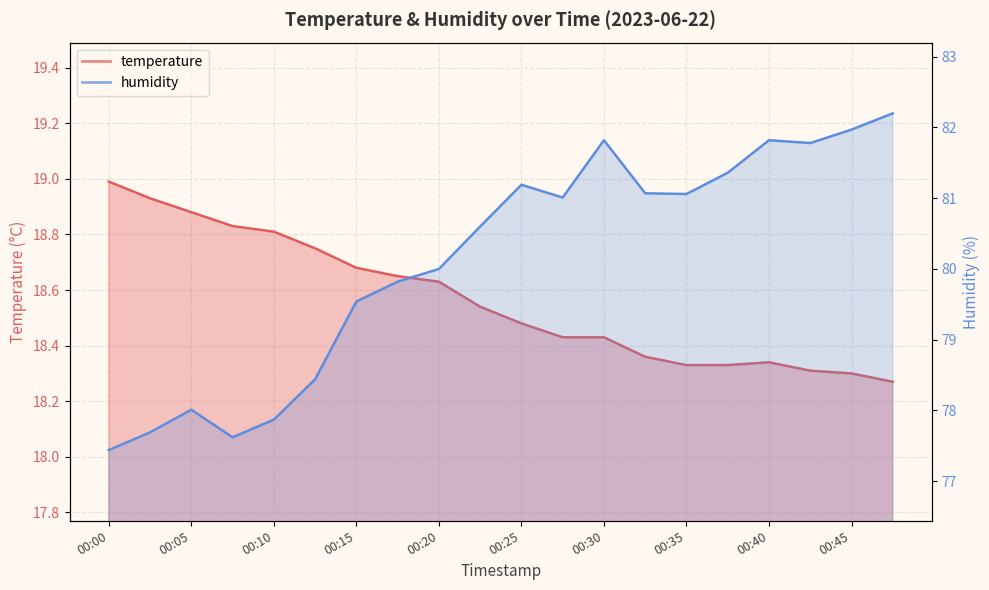

What is the total value across all series at 00:45?

100.3